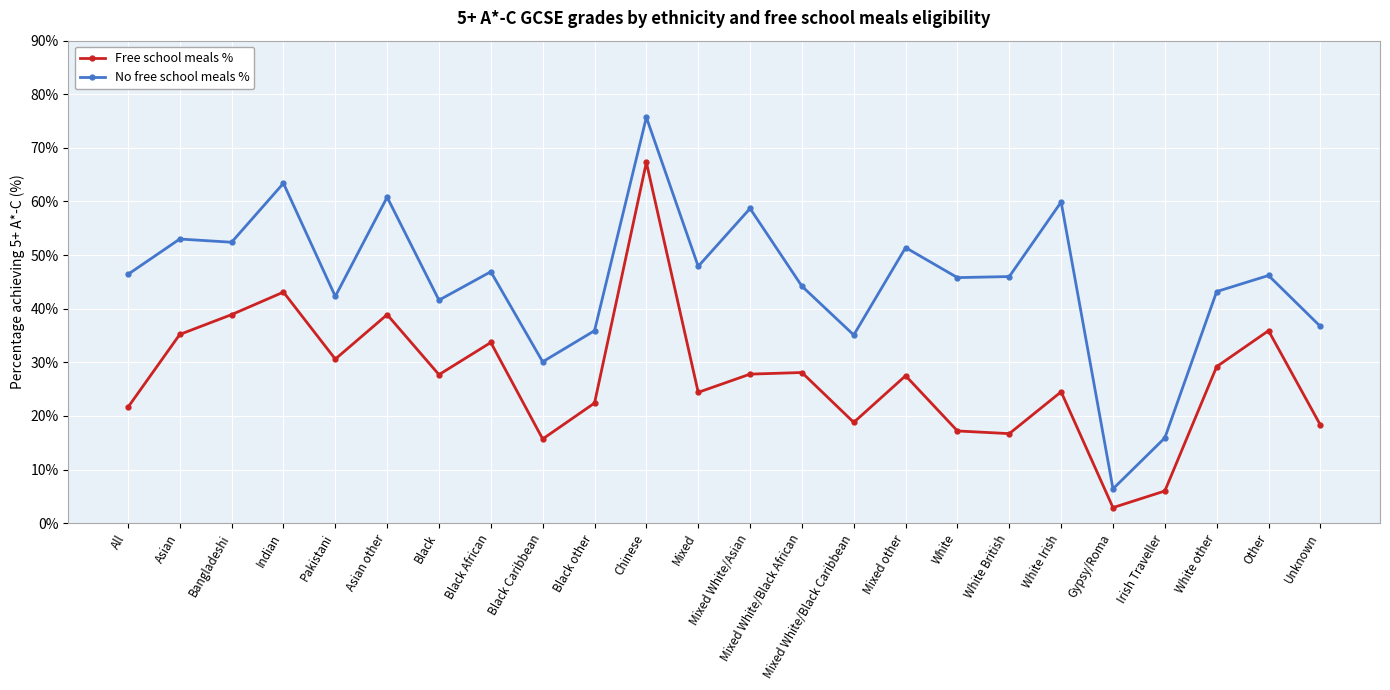

List the series in order of their peak value, lowest first.

Free school meals %, No free school meals %